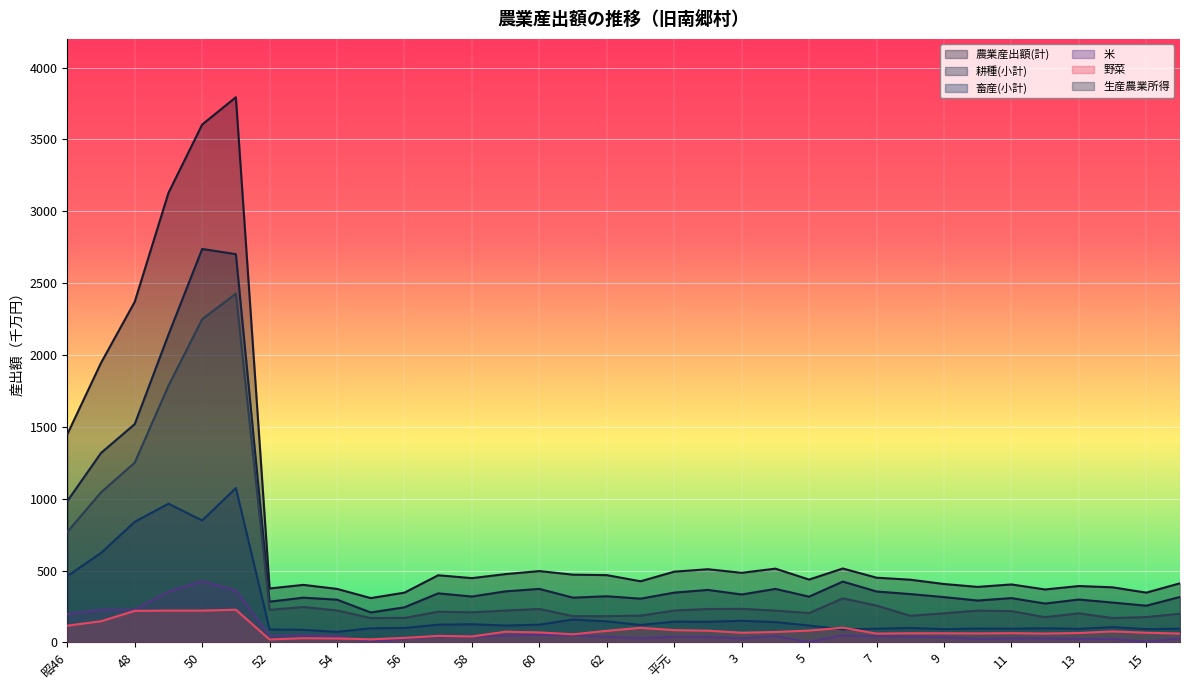

How many lines are shown in the chart?

6